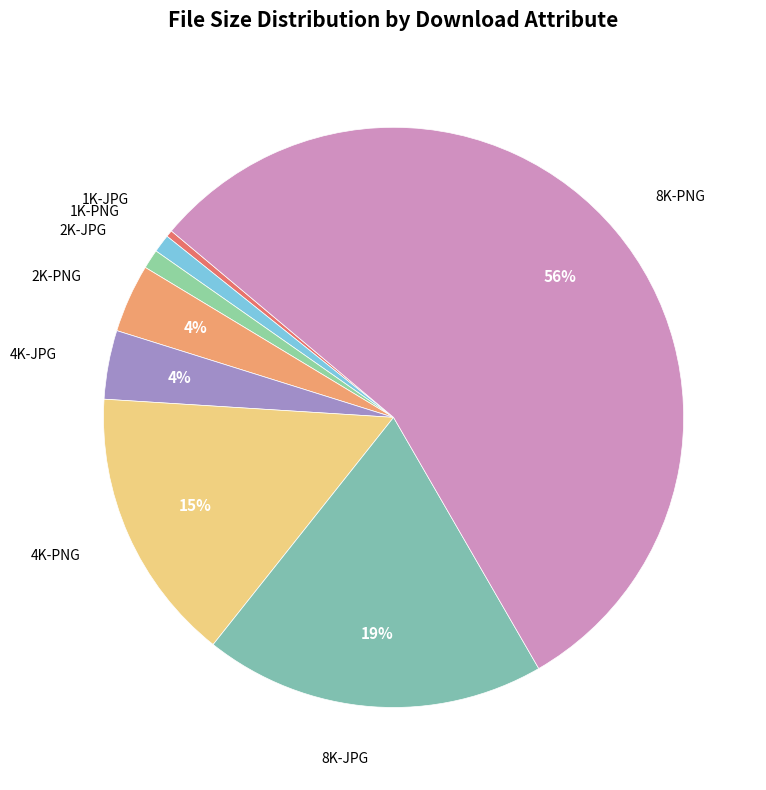

Count the number of slices in the pie.

8